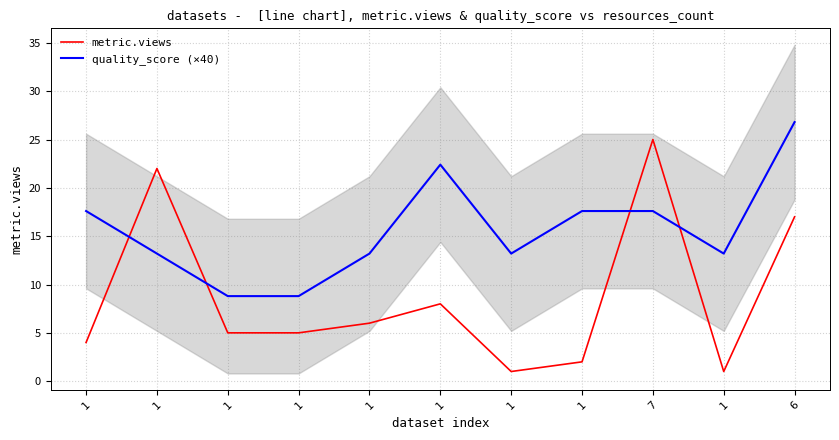

At which label is quality_score (×40) closest to 17?

1